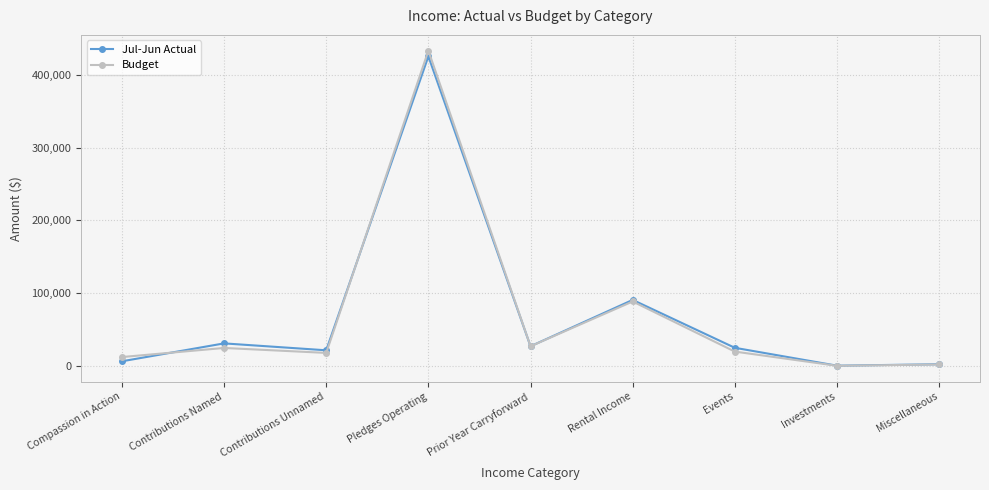

Where is Jul-Jun Actual nearest to the value 212799?

Rental Income